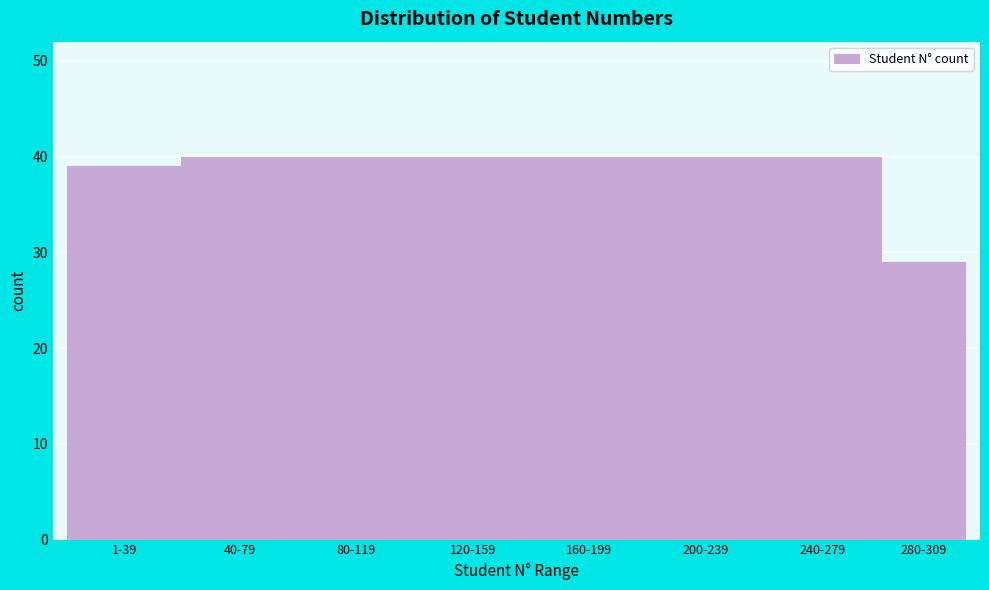

Reading right to left, list all the values displayed in this chart.

29	40	40	40	40	40	40	39